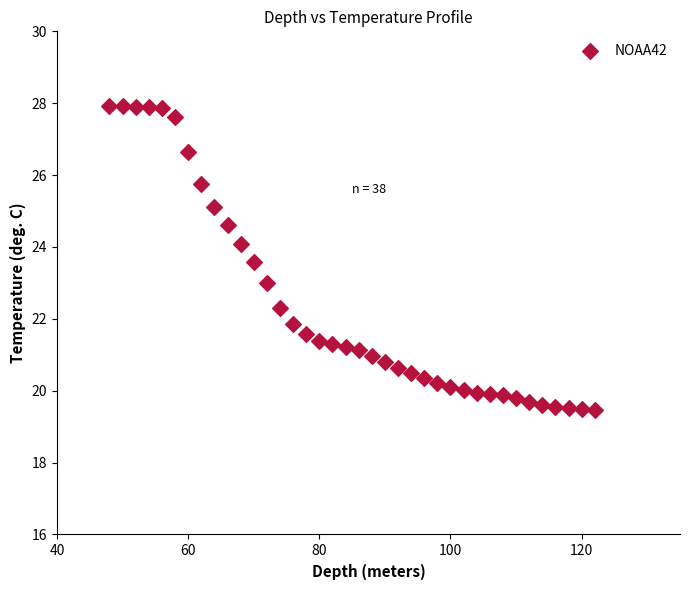

What is the range of X values (max minus min)?

74.0